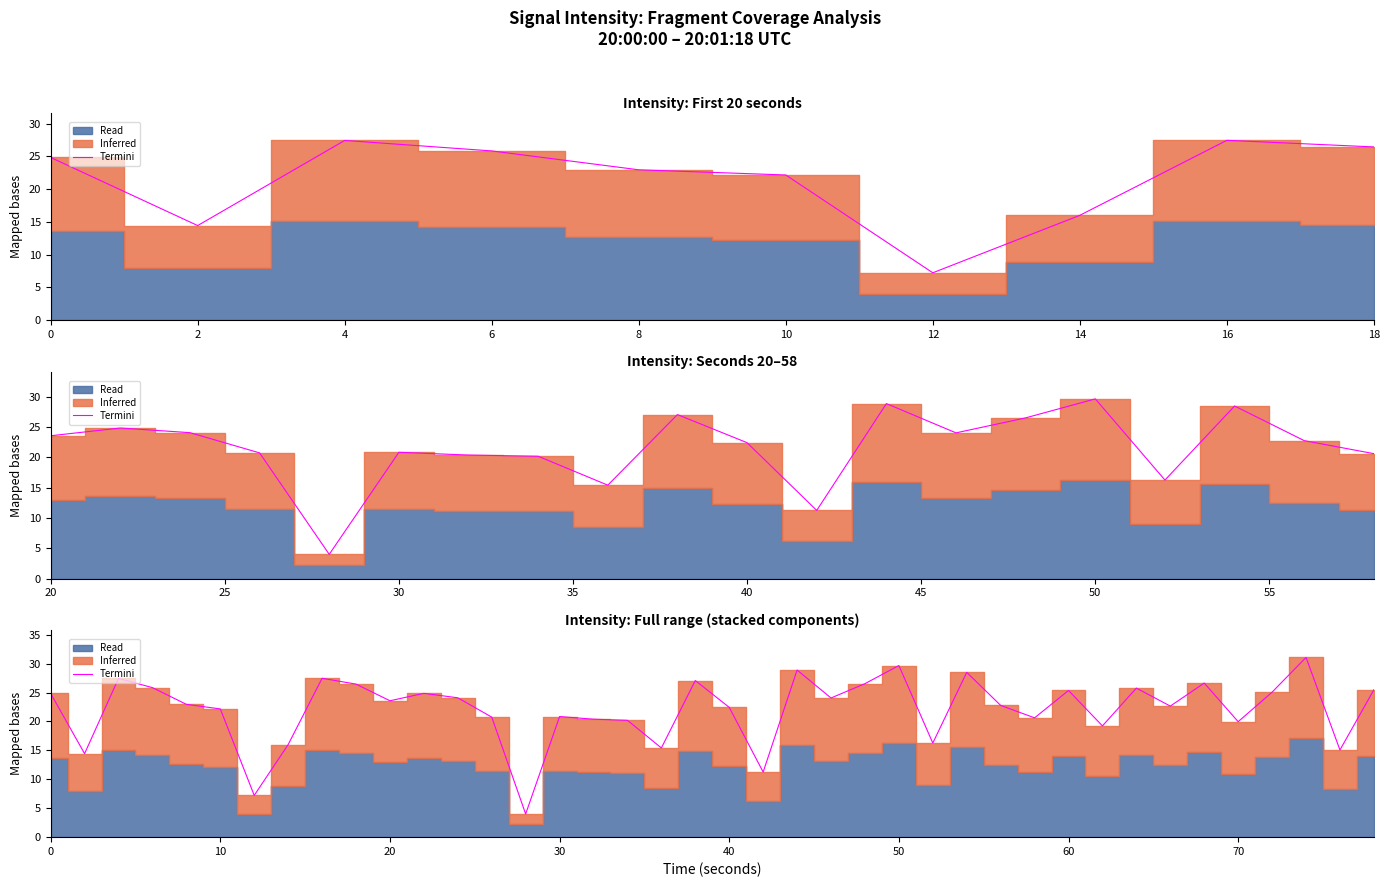

The value at 36 is 35.8. True or false?

False